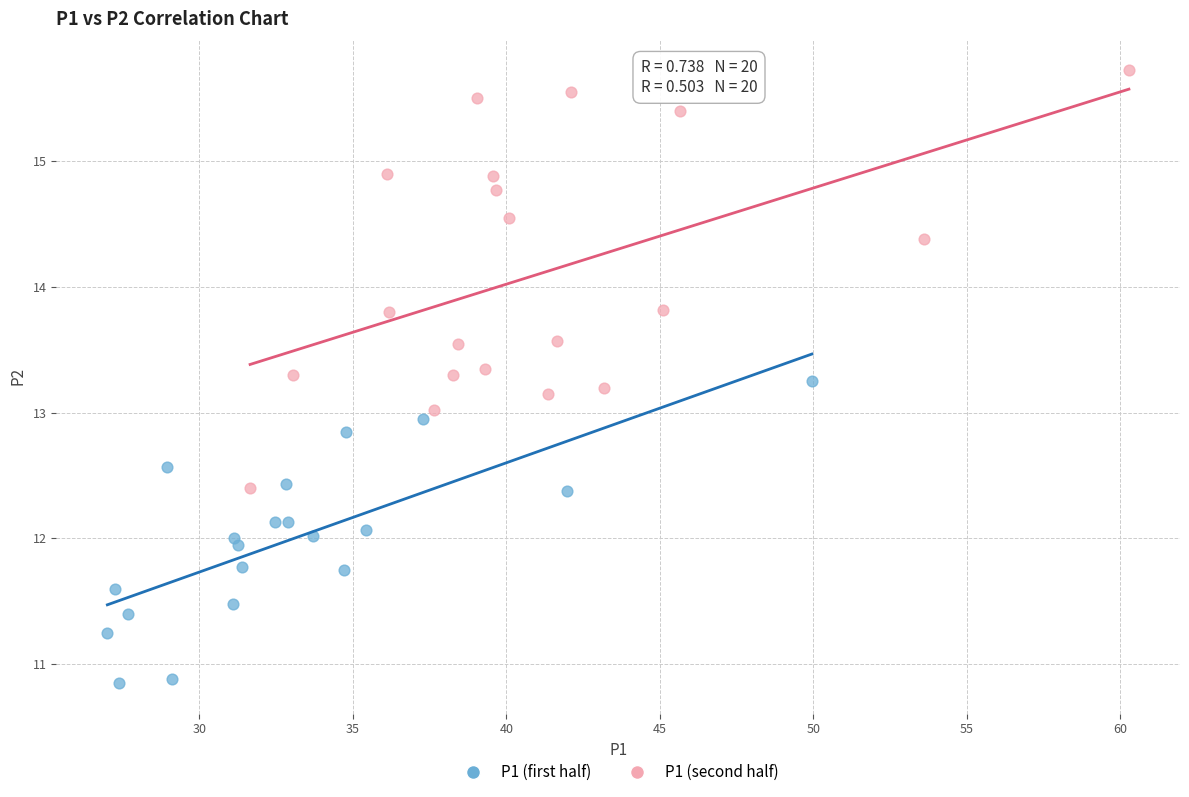

Which series reaches the maximum Y coordinate?

P1 (second half)